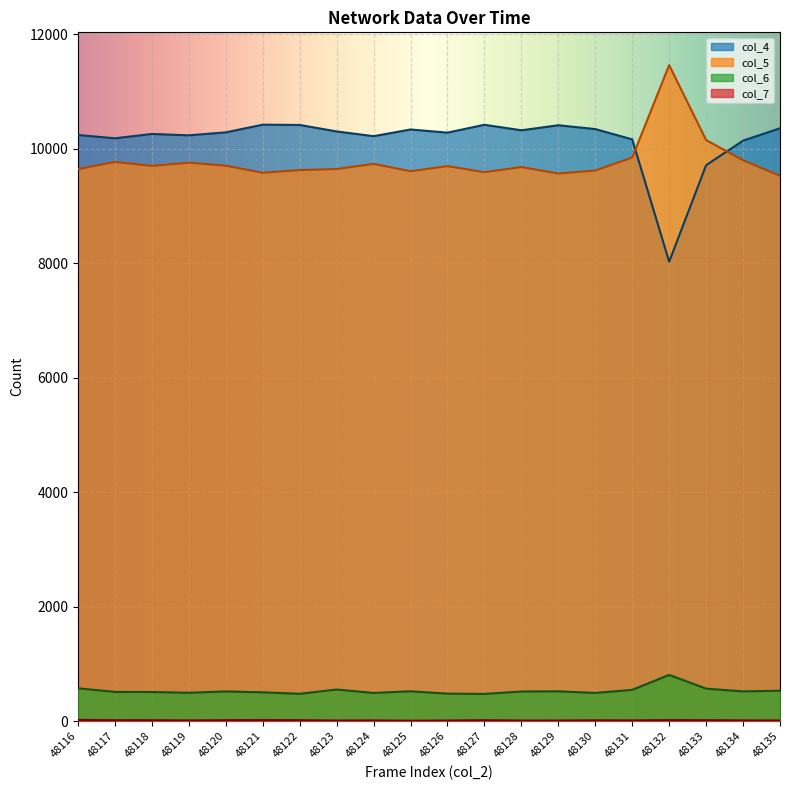

What is the difference between the second highest and second lowest values in the col_6 series?

96